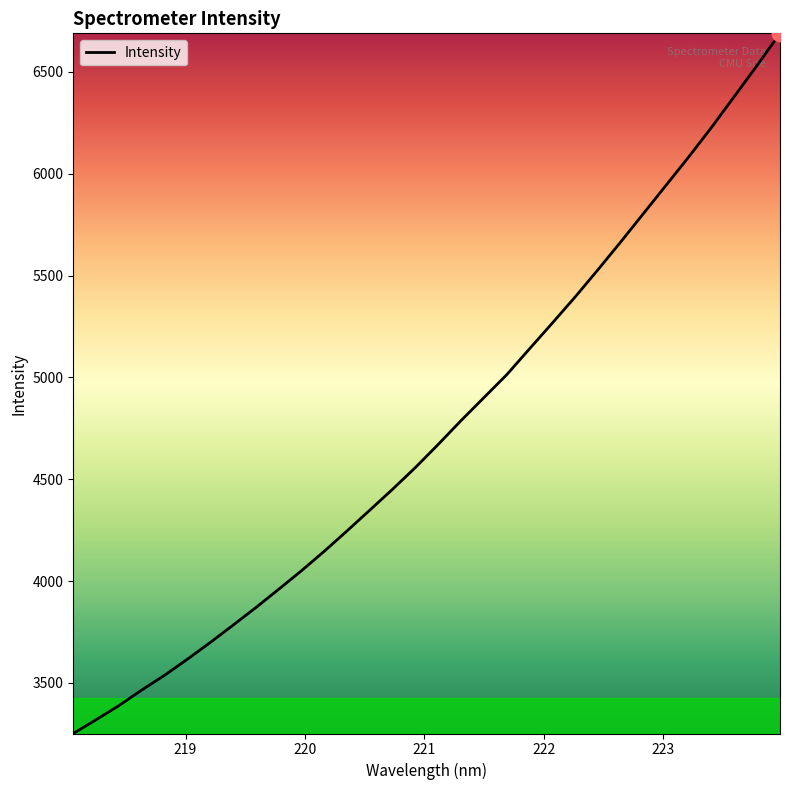

What is the greatest value displayed?

6689.0